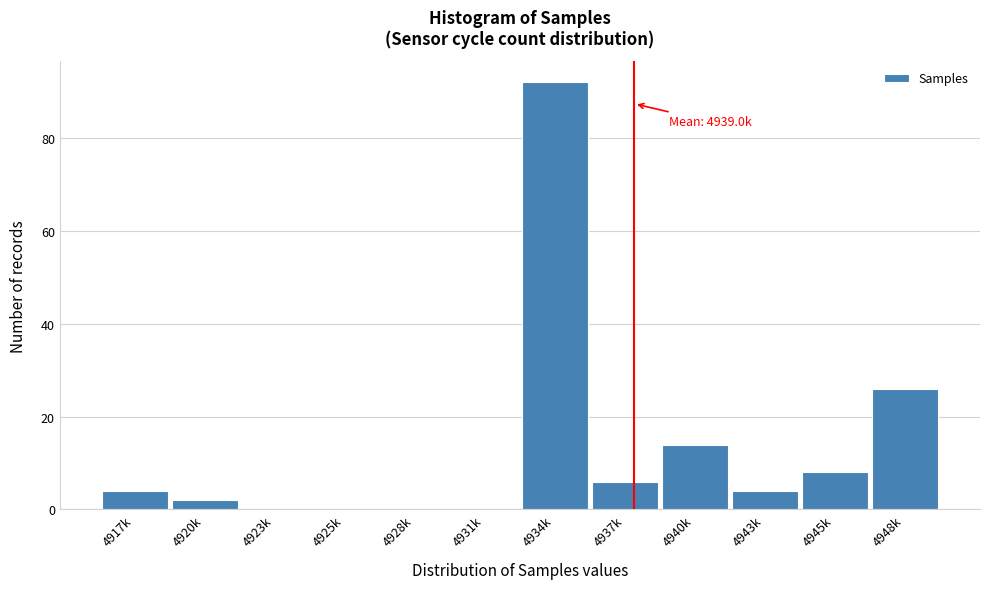

Reading left to right, extract all data points from this chart.

4917k=4	4920k=2	4923k=0	4925k=0	4928k=0	4931k=0	4934k=92	4937k=6	4940k=14	4943k=4	4945k=8	4948k=26